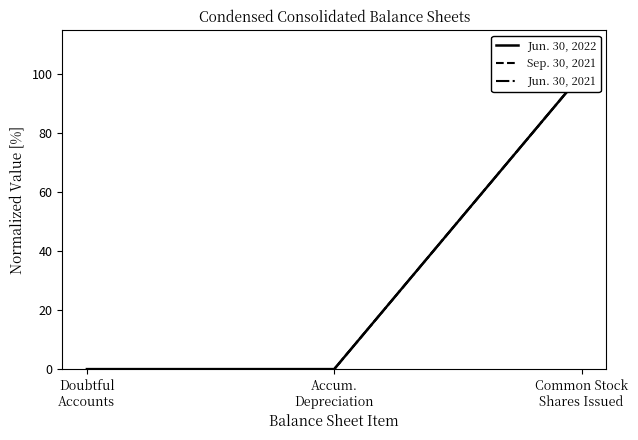

How many lines are shown in the chart?

3